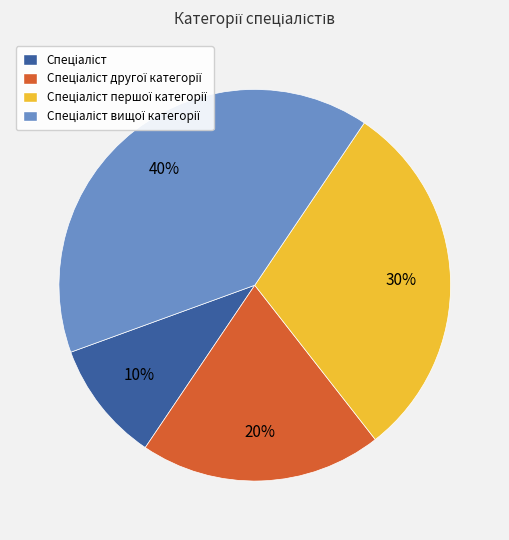

Is there any slice that represents more than half of the pie?

No